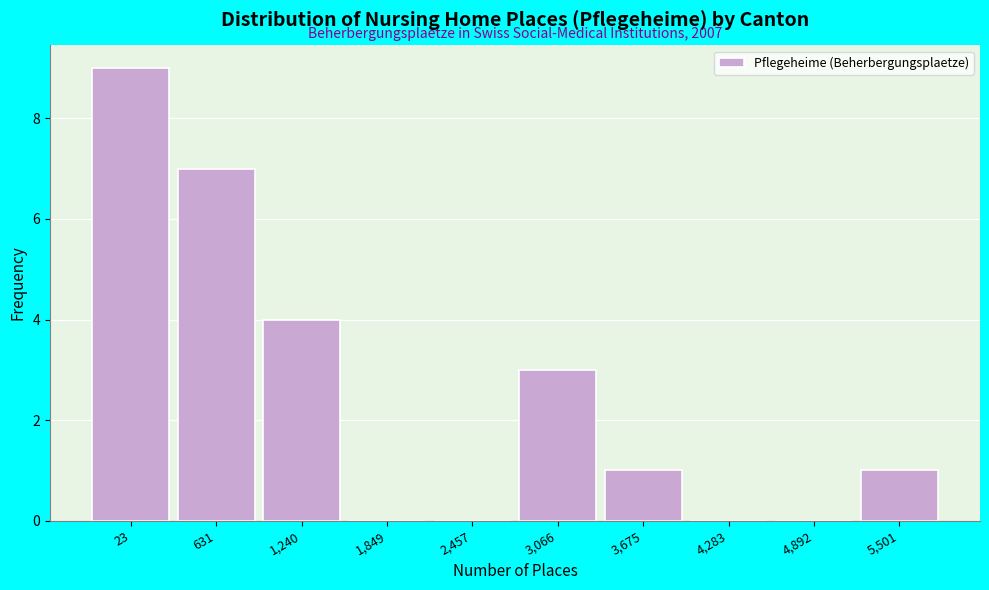

Reading right to left, what are all the values shown in this chart?

5,501=1	4,892=0	4,283=0	3,675=1	3,066=3	2,457=0	1,849=0	1,240=4	631=7	23=9